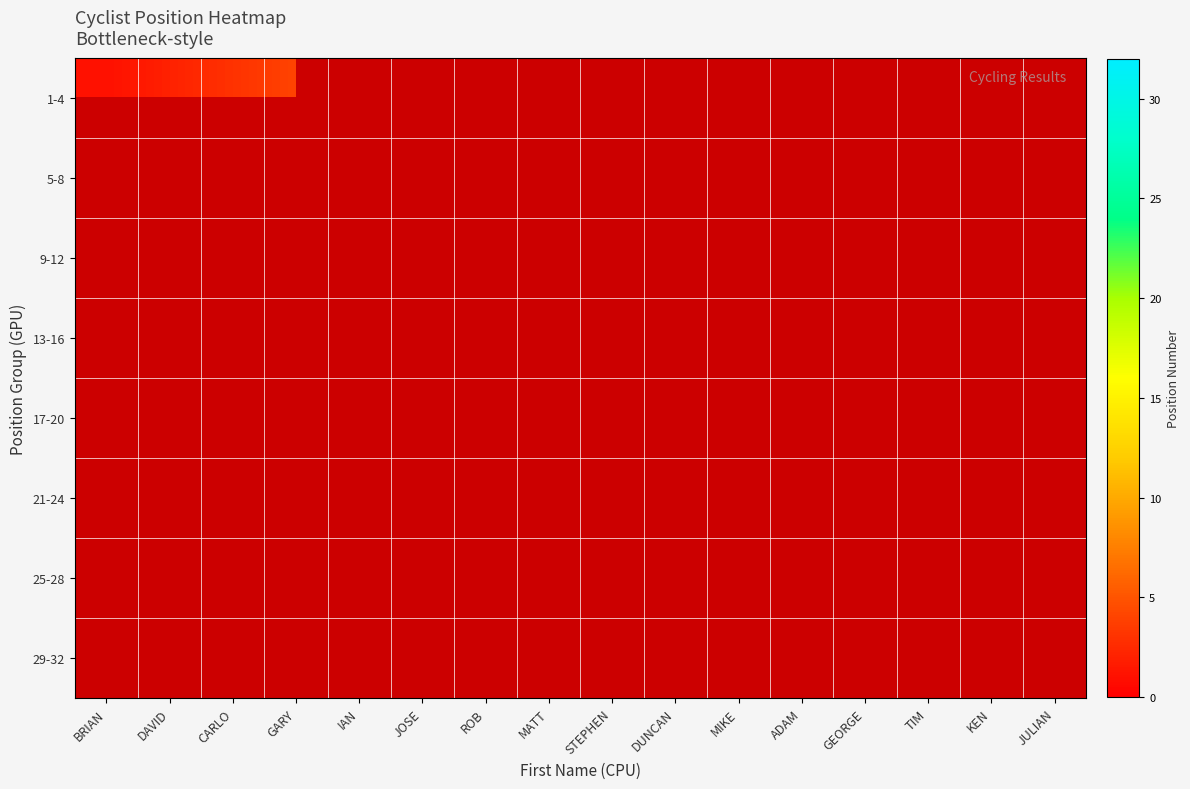

How many categories are shown in the chart?

16